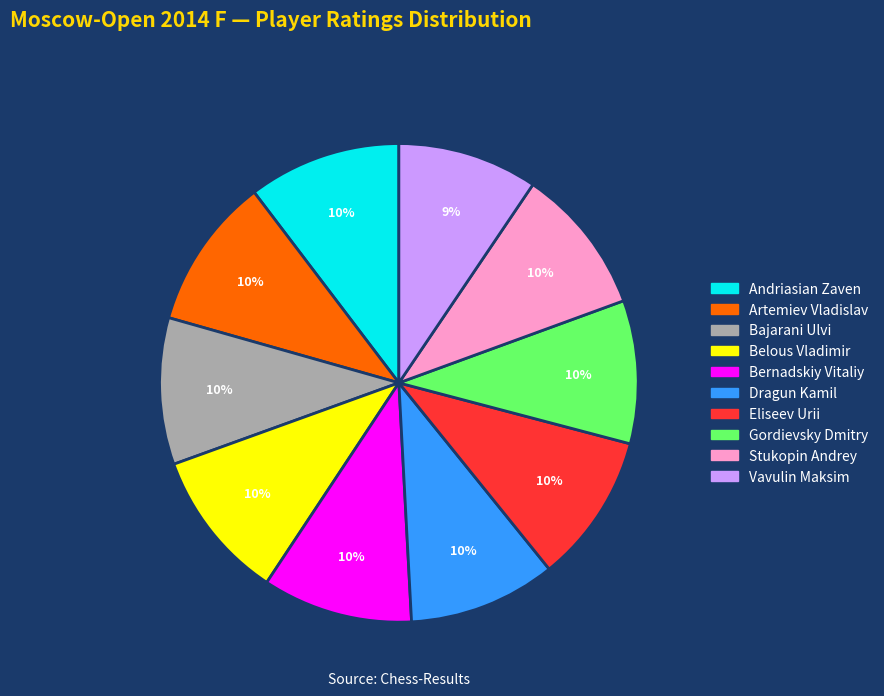

True or false: Bernadskiy Vitaliy accounts for 10% of the total.

True